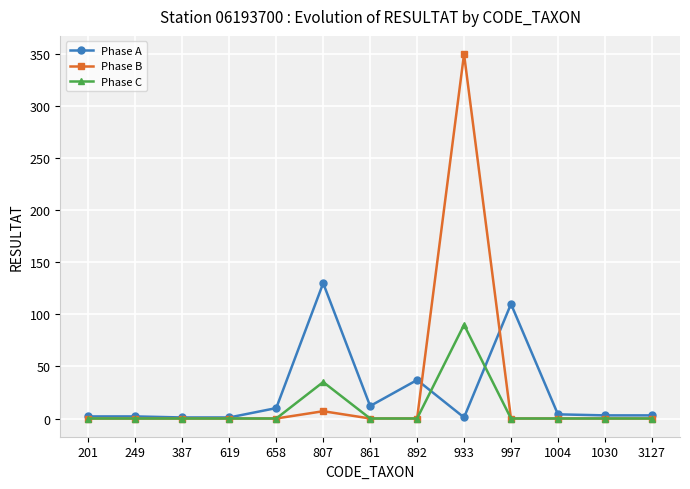

True or false: Phase A has more than 1 interior local peaks.

True